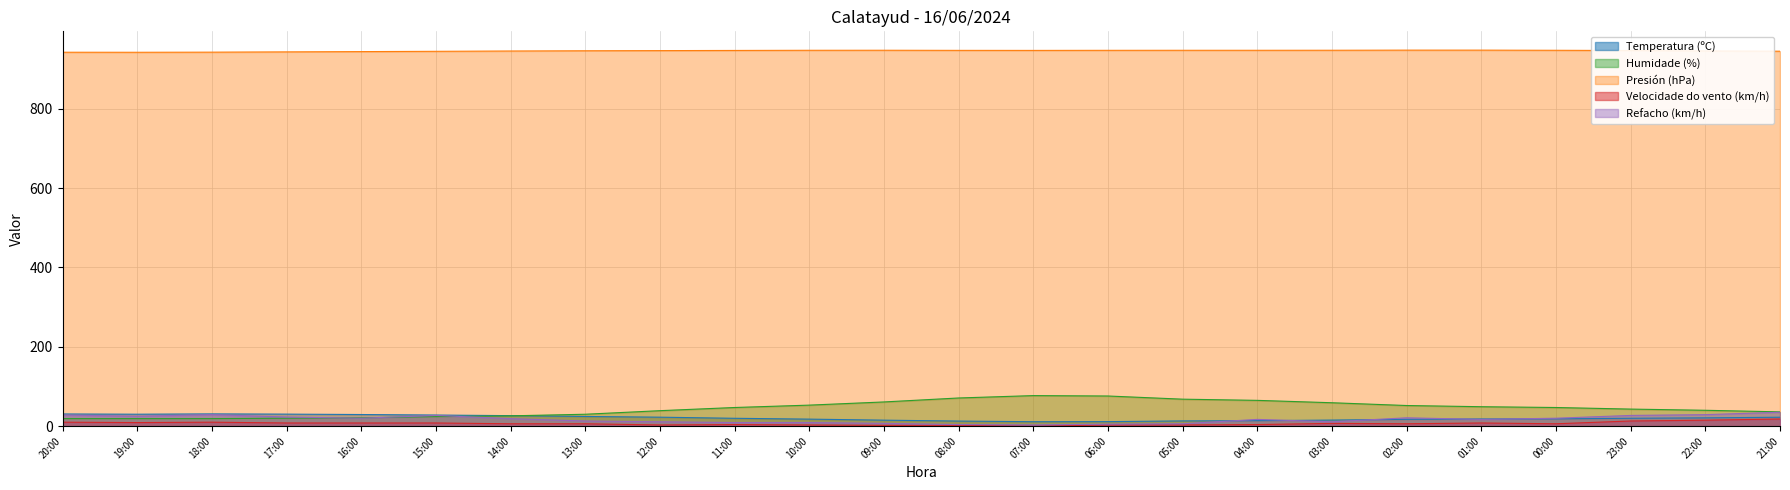

What value does the Temperatura (ºC) series have at 00:00?

18.4